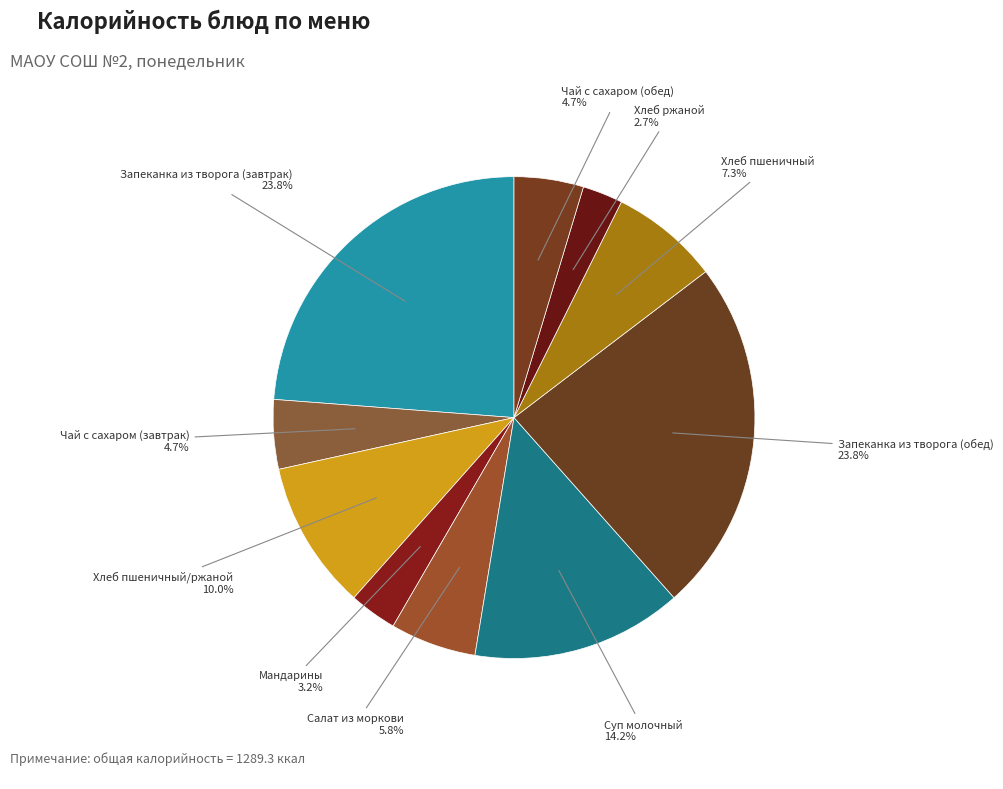

Approximately how many times larger is the value at Хлеб пшеничный/ржаной 10.0% compared to Запеканка из творога (завтрак) 23.8%?

0.4